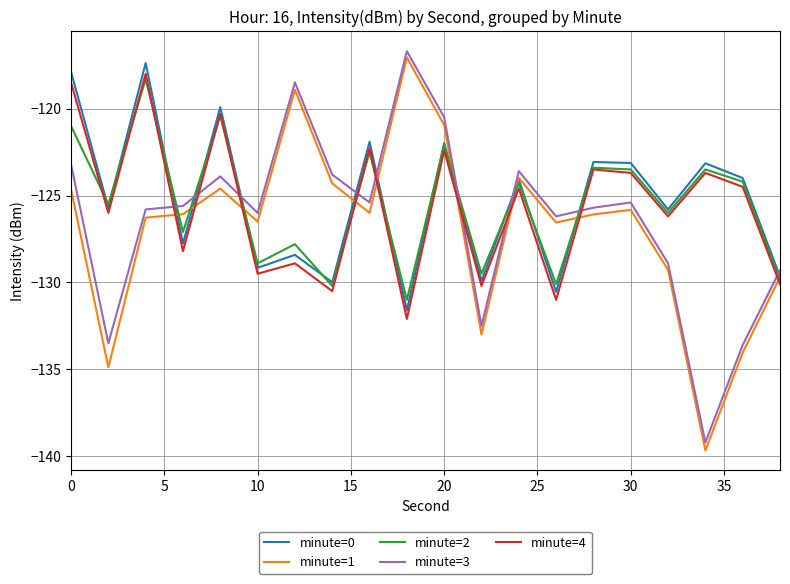

What is the sum of all minute=3 values?

-2527.3